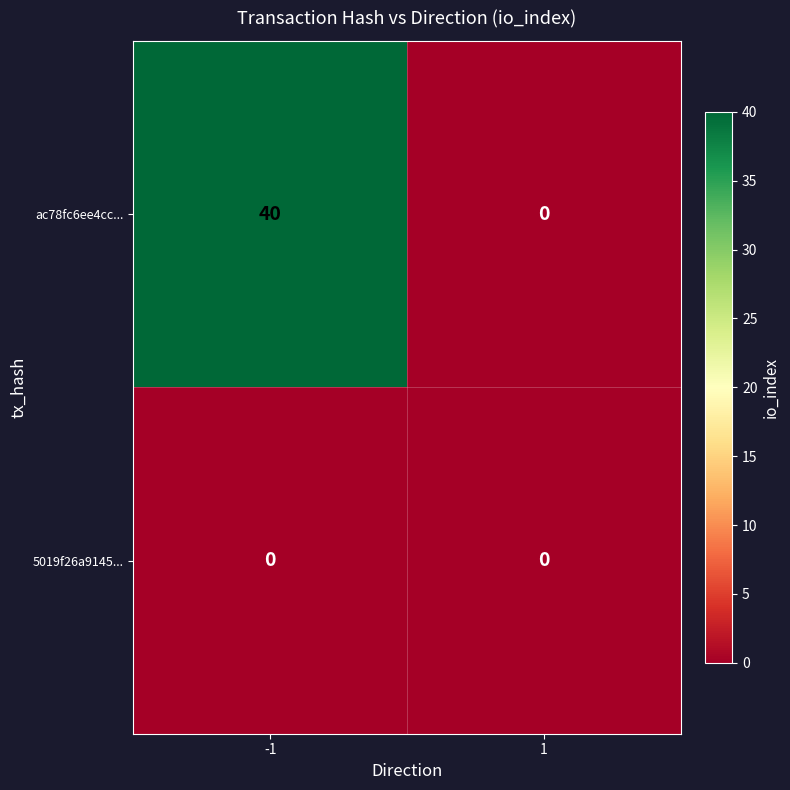

Reading right to left, transcribe all the data shown in this chart.

ac78fc6ee4cc...: 0	40
5019f26a9145...: 0	0